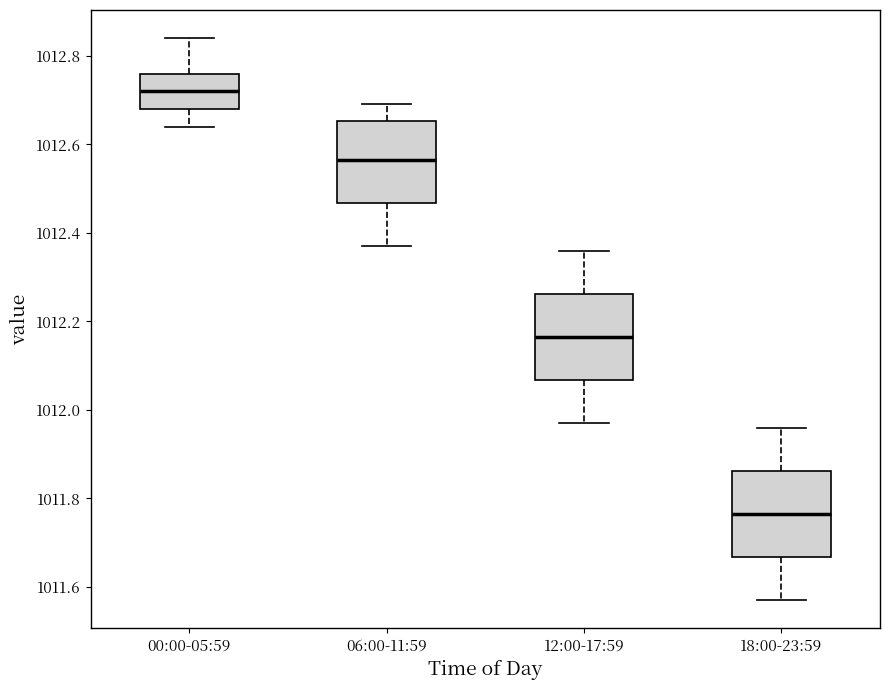

Reading left to right, read every box against the y-axis: the position of its median line, the range the box covers, and the ends of its whiskers. The values are not printed on the chart, so give them approximately, as read against the axis.

00:00-05:59: median 1012.72, box 1012.68 to 1012.76, whiskers 1012.64 to 1012.84
06:00-11:59: median 1012.56, box 1012.46 to 1012.66, whiskers 1012.38 to 1012.70
12:00-17:59: median 1012.16, box 1012.06 to 1012.26, whiskers 1011.98 to 1012.36
18:00-23:59: median 1011.76, box 1011.66 to 1011.86, whiskers 1011.58 to 1011.96